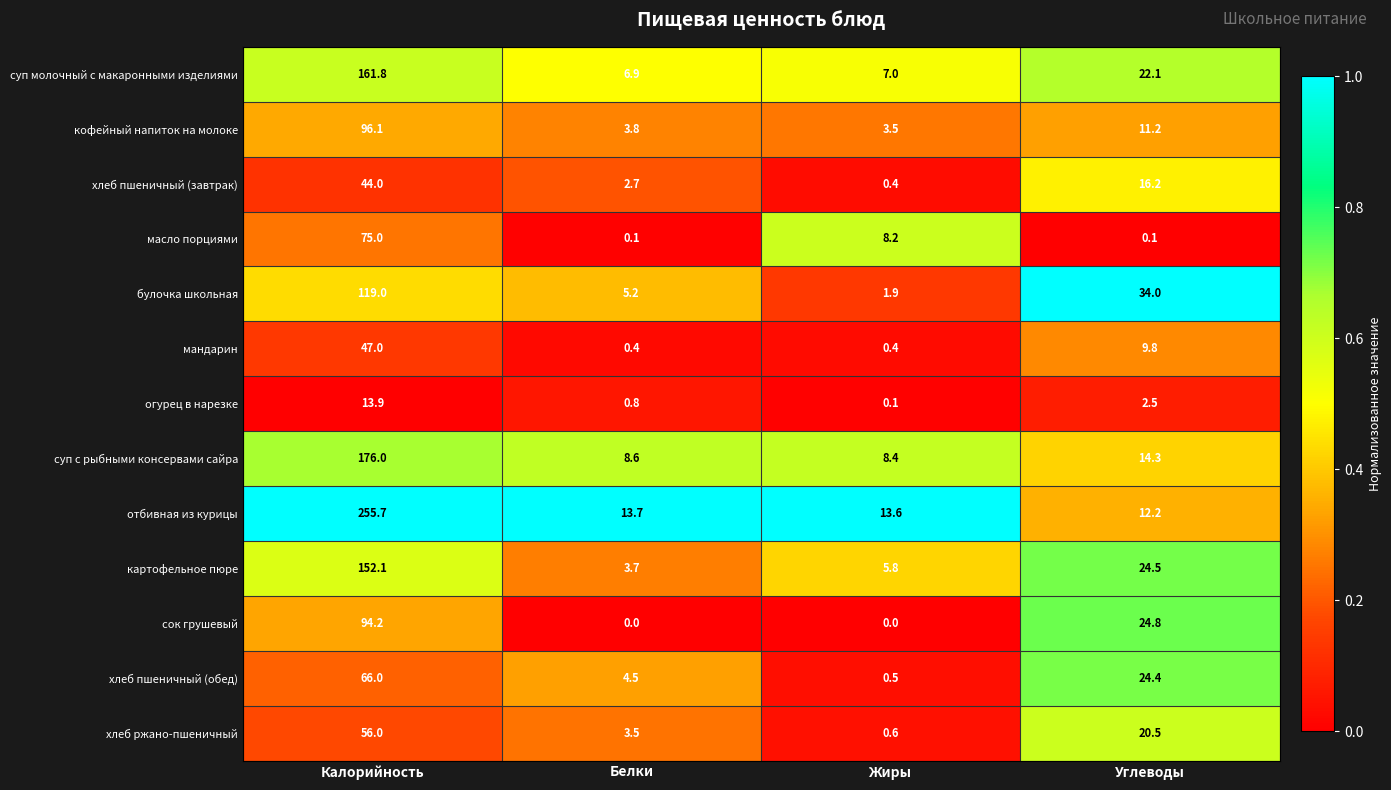

Where does the мандарин series first go above 9?

Калорийность